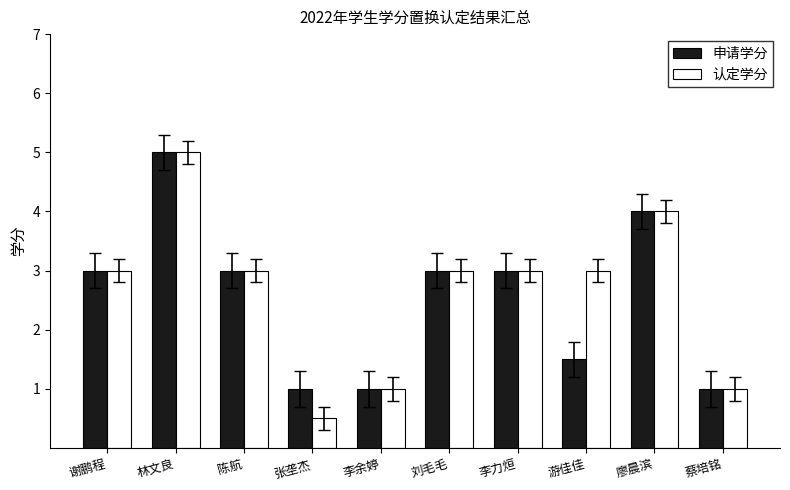

At which label does 申请学分 reach its peak?

林文良